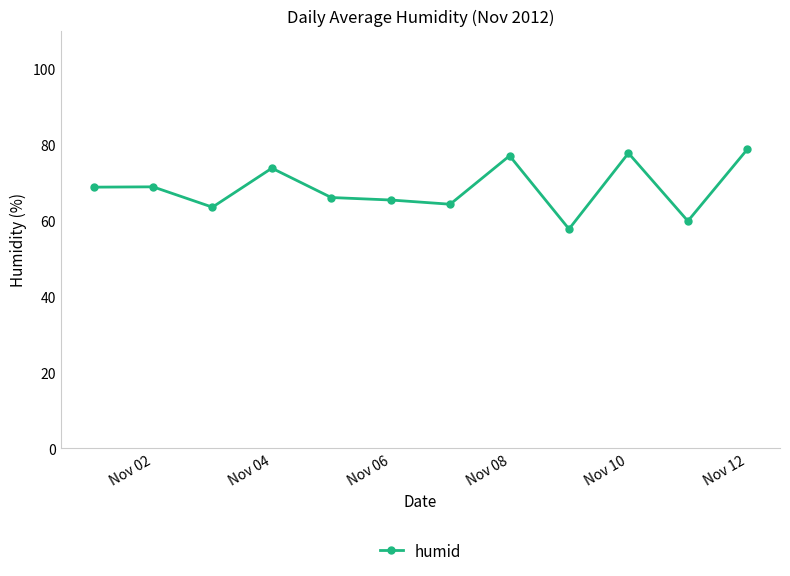

What is the maximum value shown in the chart?

78.8